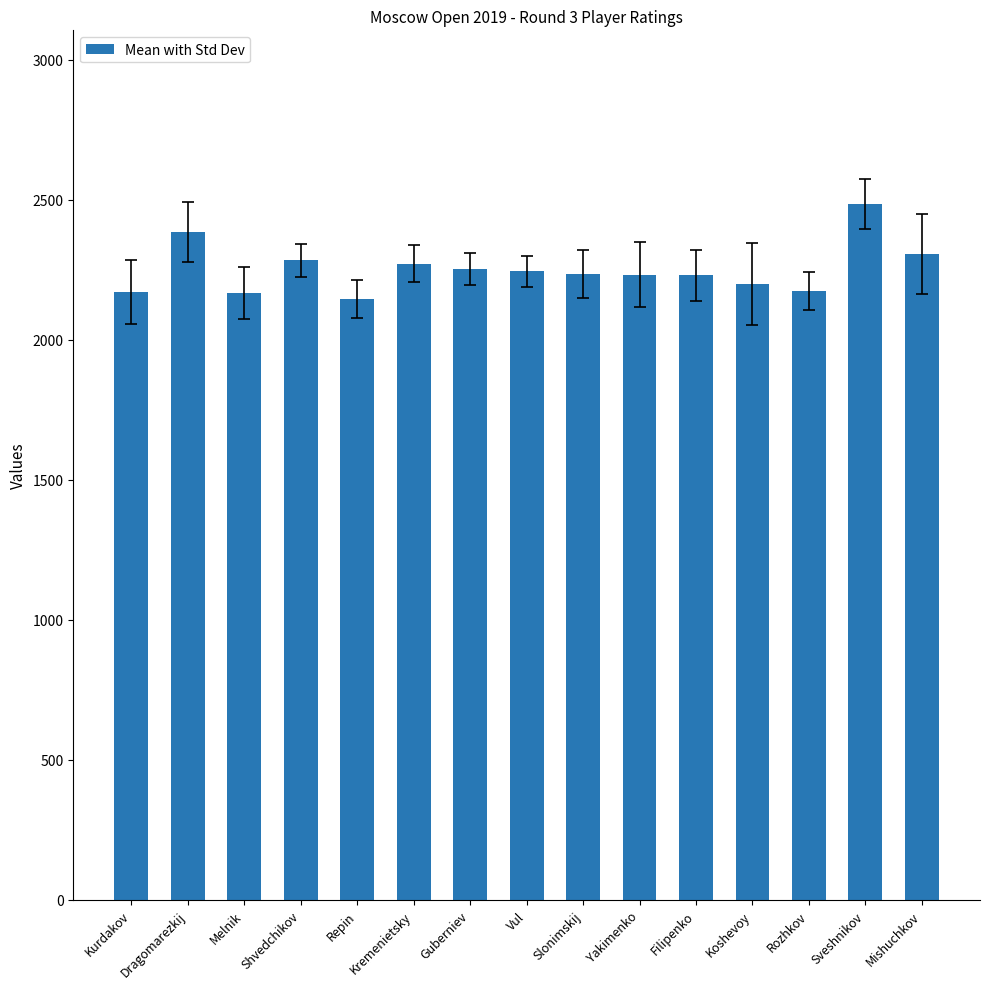

Does the chart contain any negative values?

No